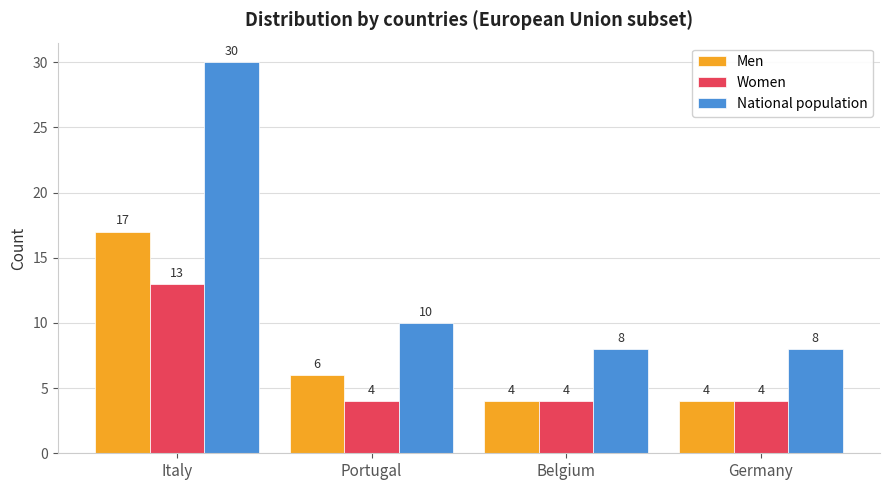

Reading left to right, list all the values displayed in this chart.

Men: Italy=17	Portugal=6	Belgium=4	Germany=4
Women: Italy=13	Portugal=4	Belgium=4	Germany=4
National population: Italy=30	Portugal=10	Belgium=8	Germany=8